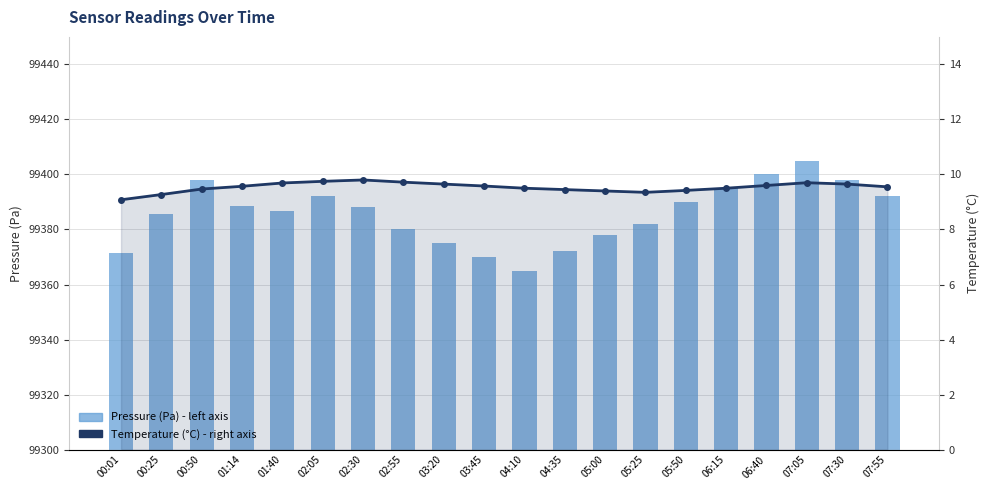

What is the label of the 5th bar from the right?

06:15